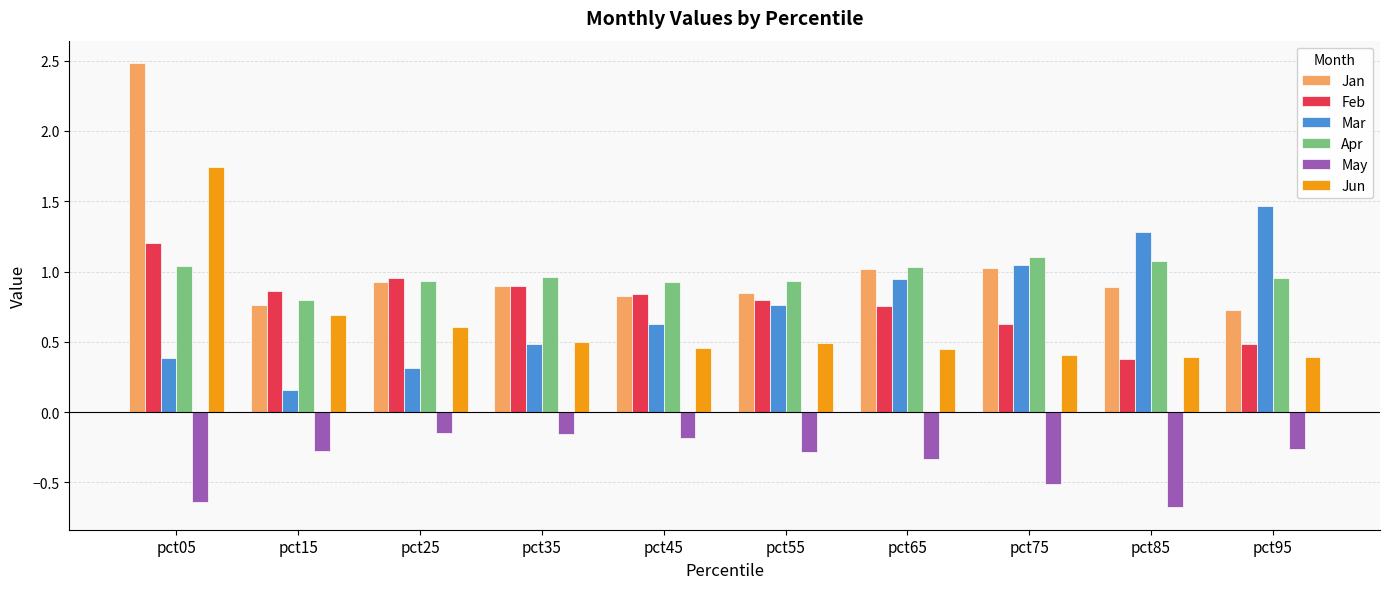

Which series has the largest total across all categories?

Jan